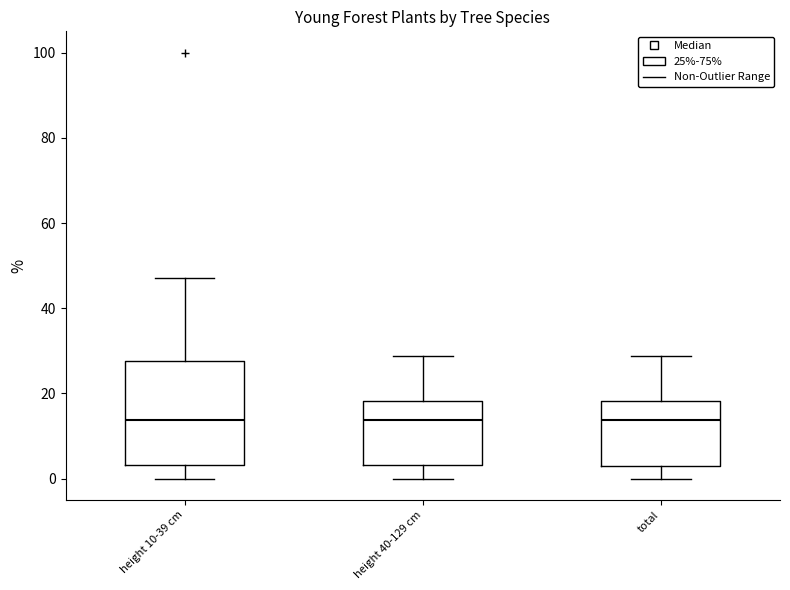

Reading left to right, read every box against the y-axis: the position of its median line, the range the box covers, and the ends of its whiskers. The values are not printed on the chart, so give them approximately, as read against the axis.

height 10-39 cm: median 14, box 4 to 28, whiskers 0 to 48
height 40-129 cm: median 14, box 4 to 18, whiskers 0 to 28
total: median 14, box 4 to 18, whiskers 0 to 28